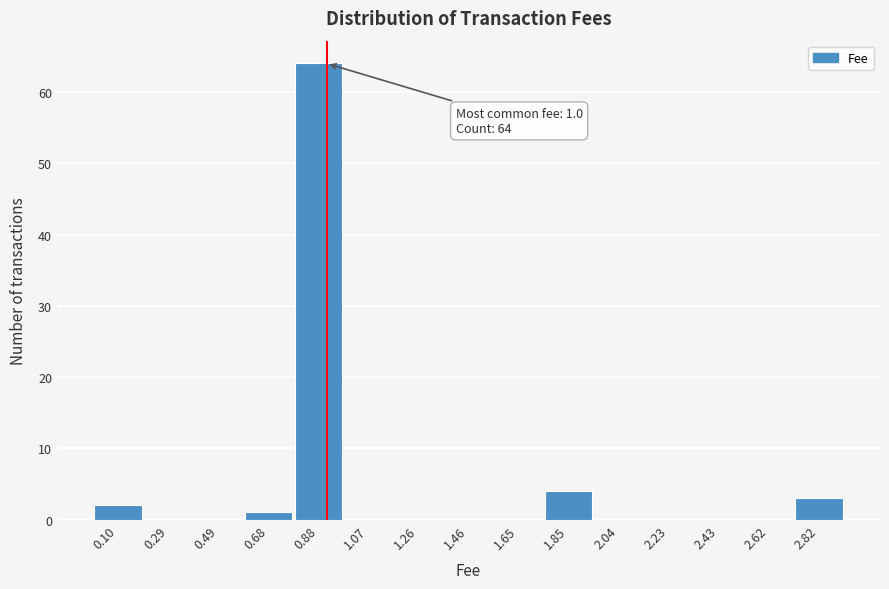

Reading left to right, what are all the values shown in this chart?

0.10=2	0.29=0	0.49=0	0.68=1	0.88=64	1.07=0	1.26=0	1.46=0	1.65=0	1.85=4	2.04=0	2.23=0	2.43=0	2.62=0	2.82=3